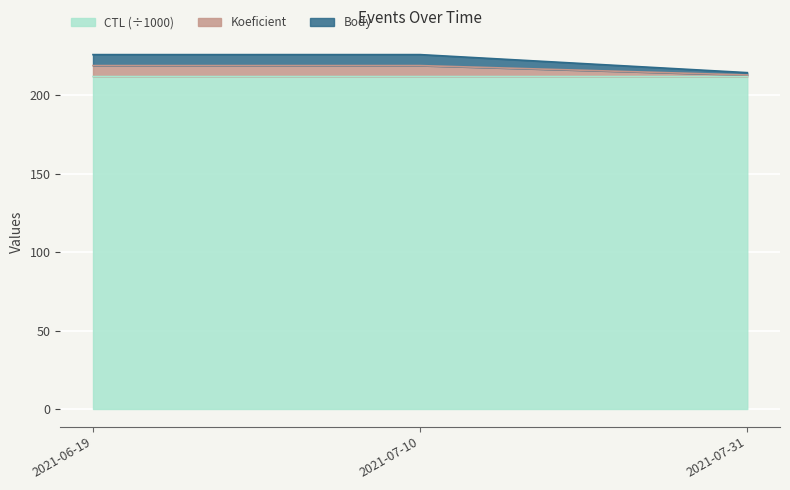

What is the total value across all series at 2021-06-19?

226.0